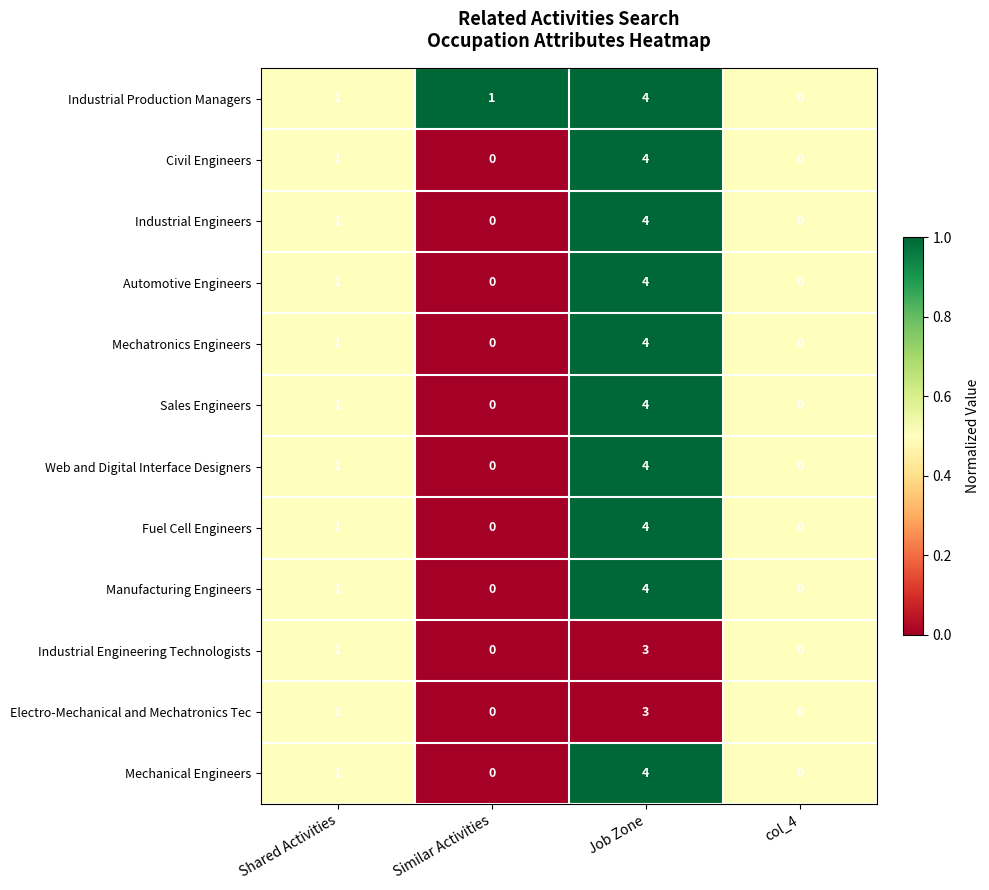

At which label does Industrial Production Managers reach its minimum?

col_4